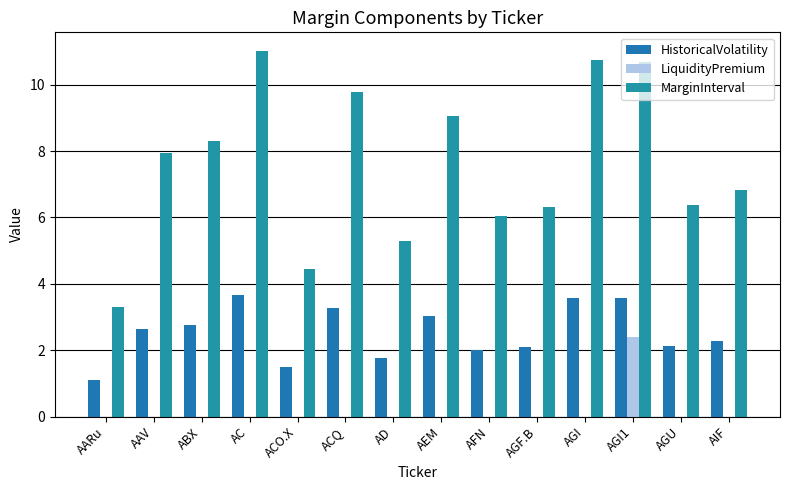

What is the spread (max minus min) of values at AIF?

6.8